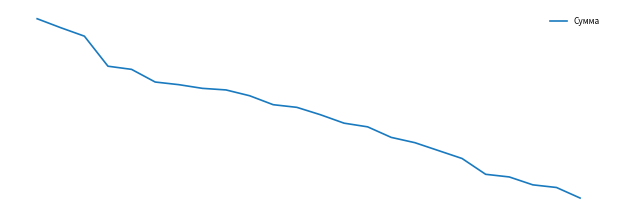

True or false: there are more than 1 points higher than both neighbors.

False